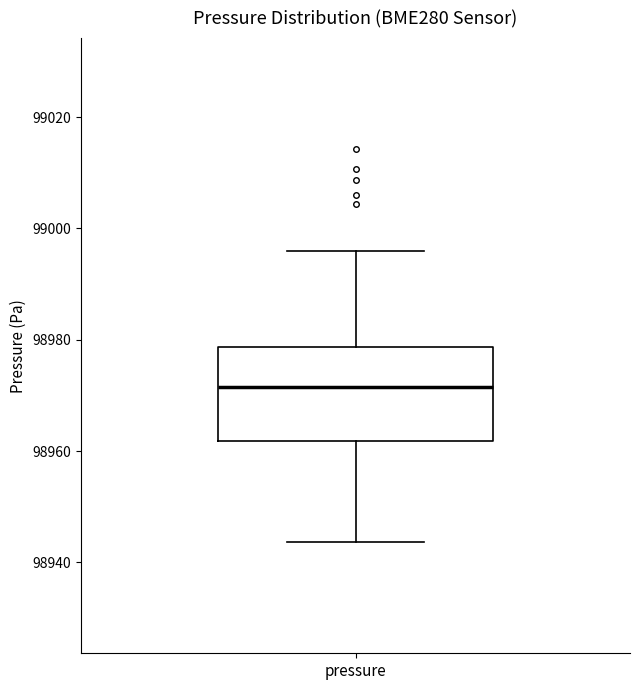

Transcribe this box plot: give where the median line is, the range the box spans, and where the two whiskers end, as read against the y-axis. The values are not printed on the chart, so give them approximately, as read against the axis.

median 98972, box 98962 to 98978, whiskers 98944 to 98996